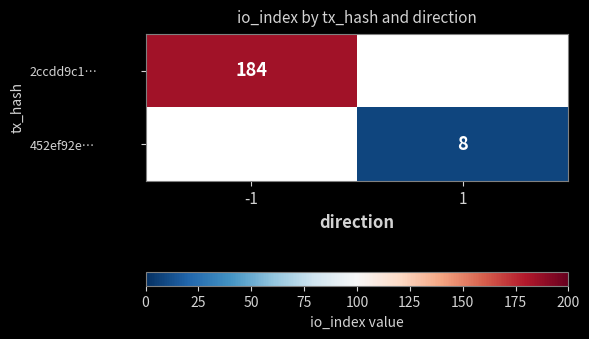

True or false: 452ef92e… has a value of 2 at 1.

False